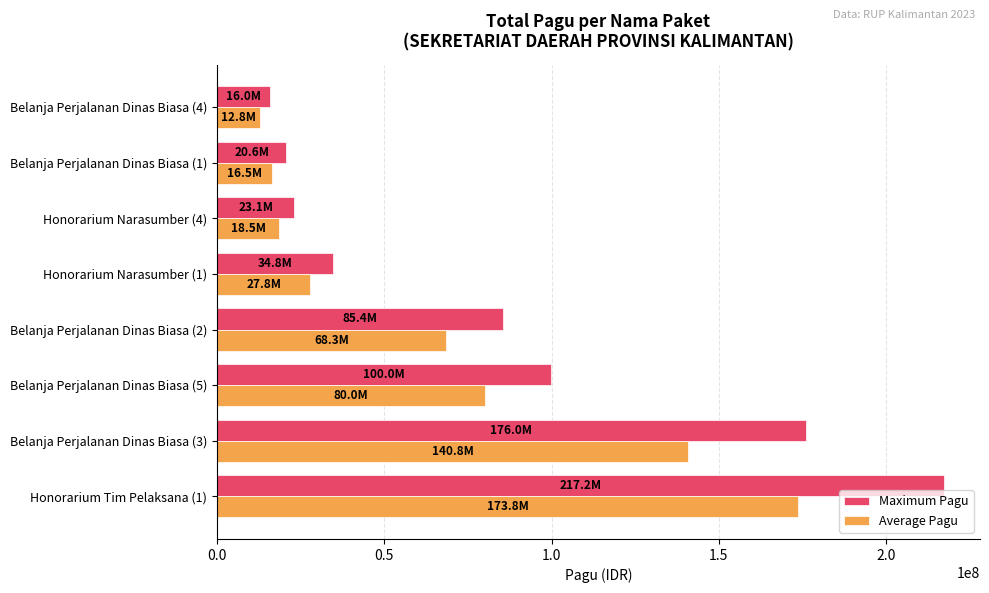

Count the number of data series in this chart.

2